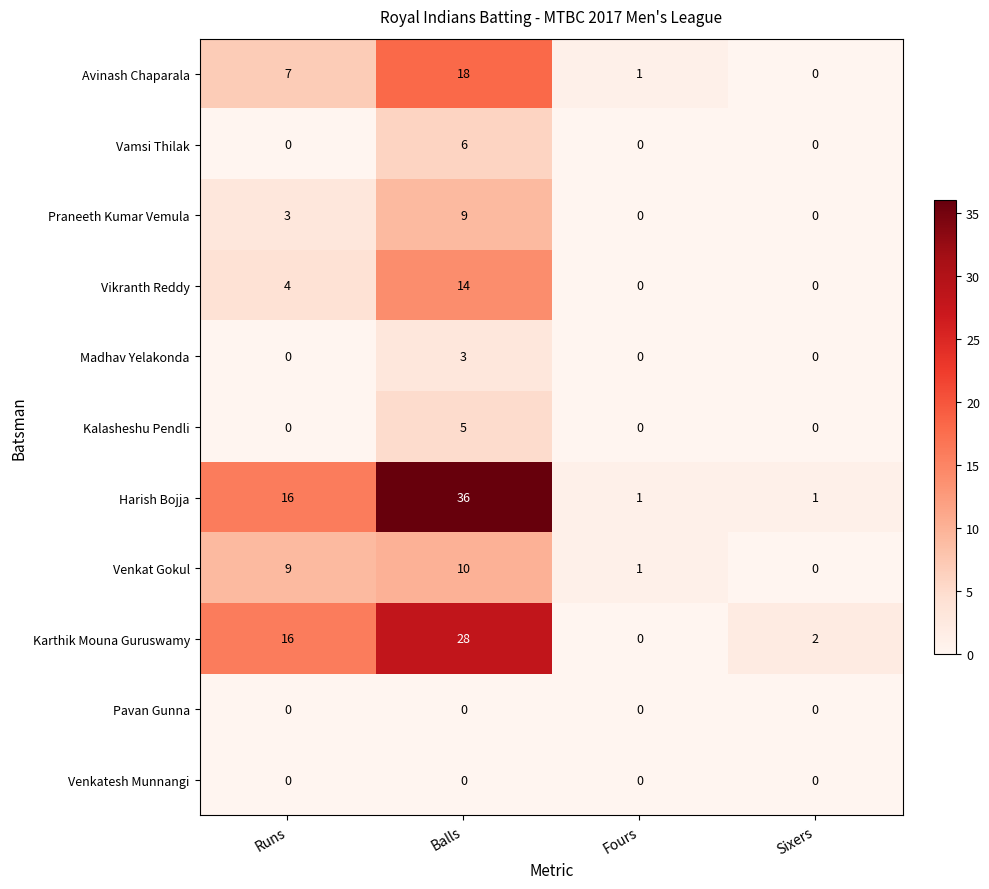

What is the difference between the maximum and minimum values in the Venkat Gokul series?

10